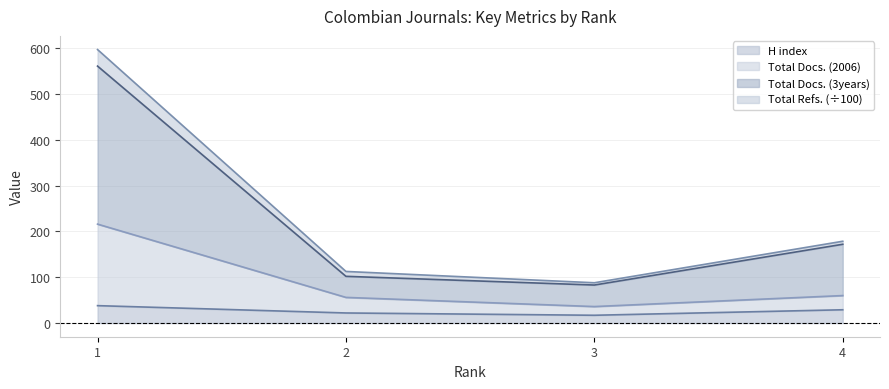

What is the difference between the second highest and second lowest values in the H index series?

7.0